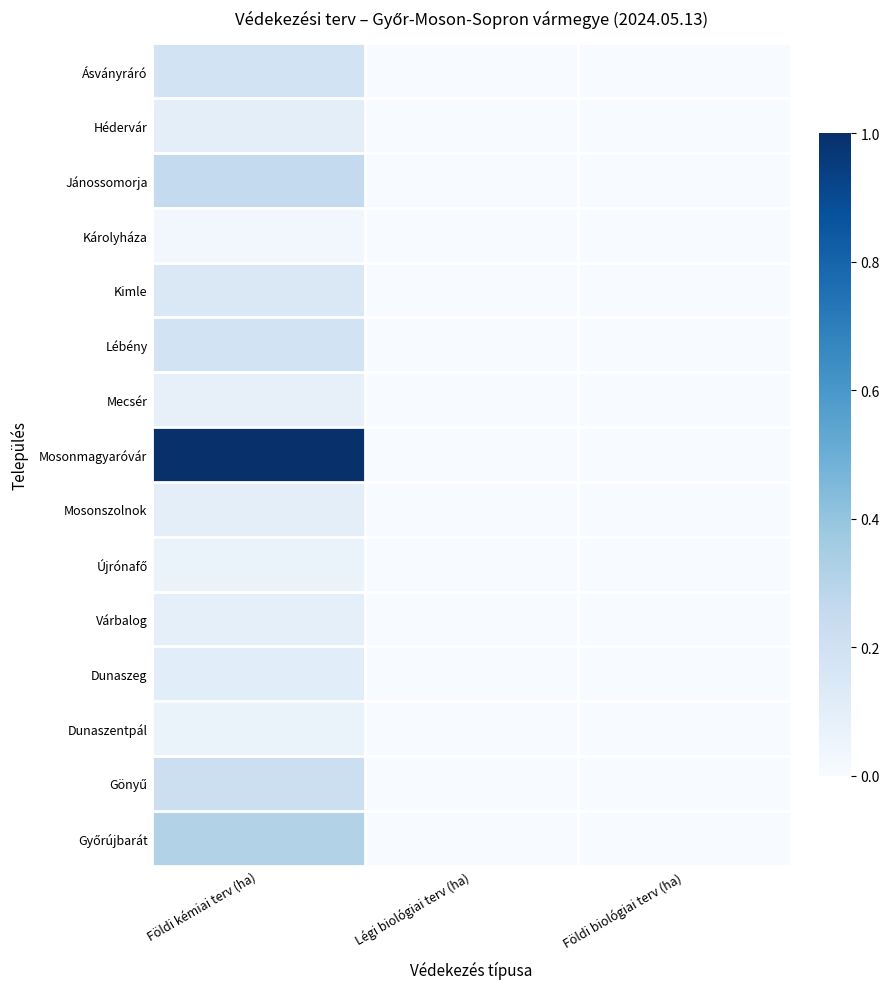

Which series has the largest range (max minus min)?

Mosonmagyaróvár